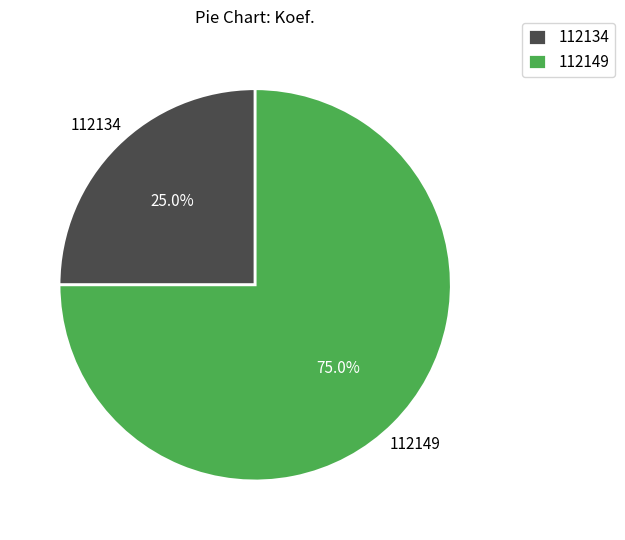

Rank the categories by value from lowest to highest.

112134, 112149